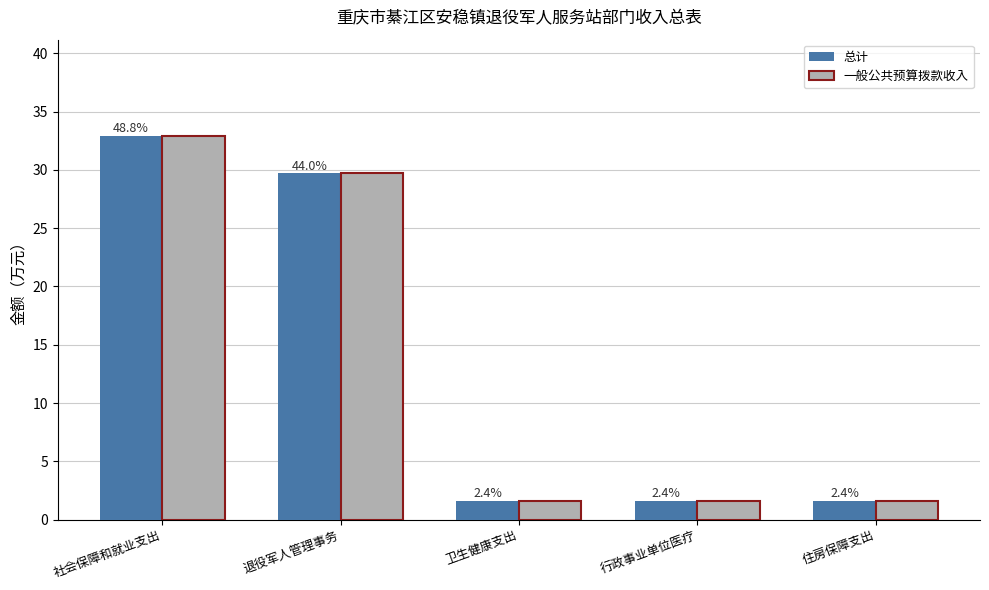

What position from the right is 社会保障和就业支出?

5